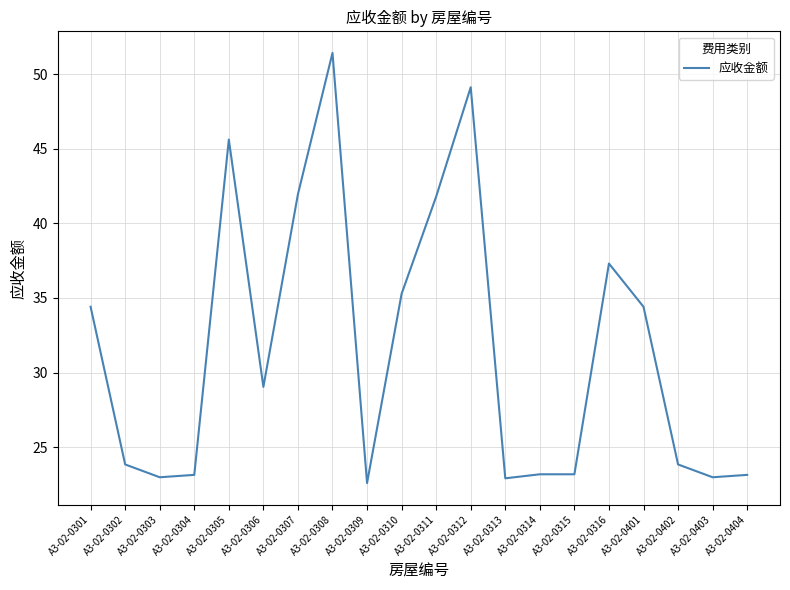

What is the approximate value at A3-02-0404?

23.1